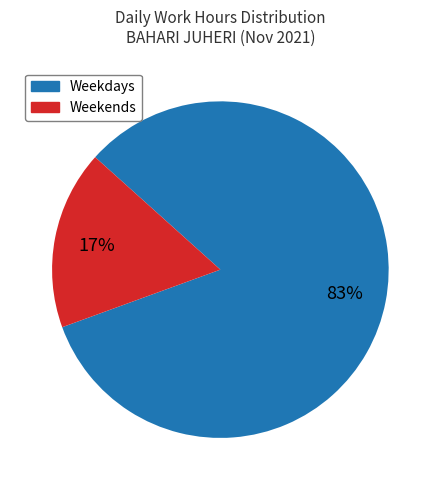

Is there a majority slice in this chart?

Yes